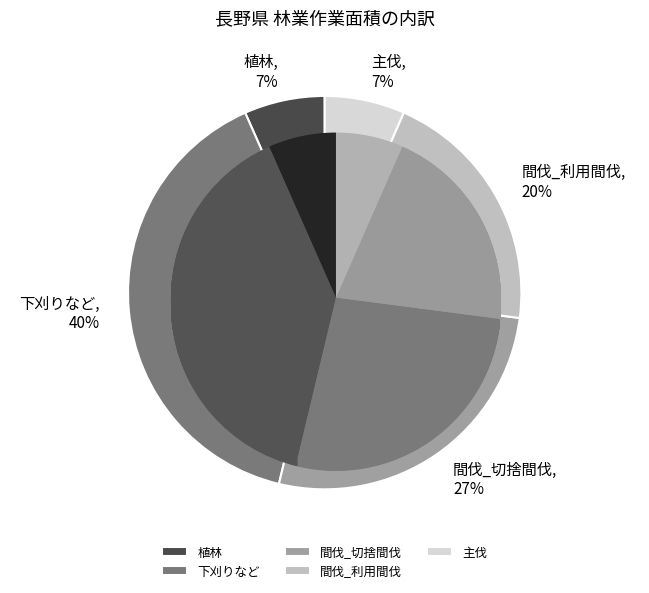

The 間伐_利用間伐 slice represents 20% of the pie. True or false?

True